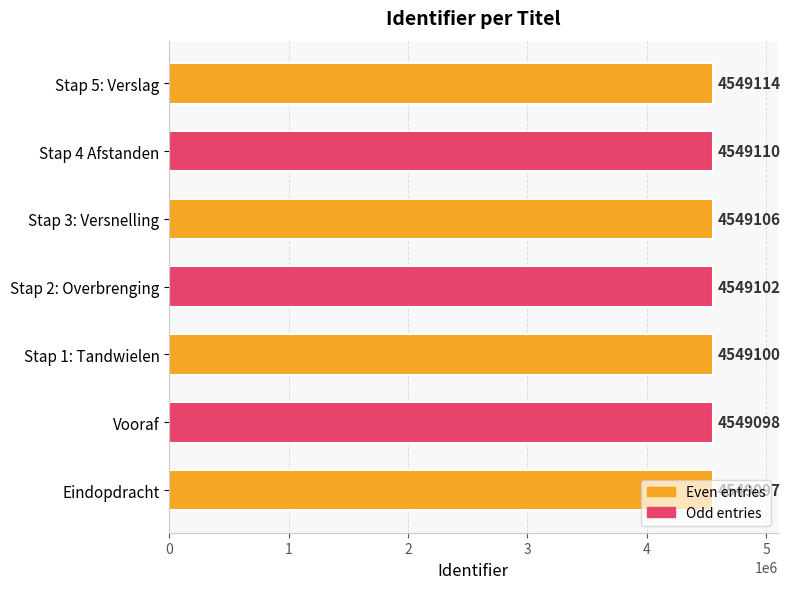

How many bars are there in total?

7